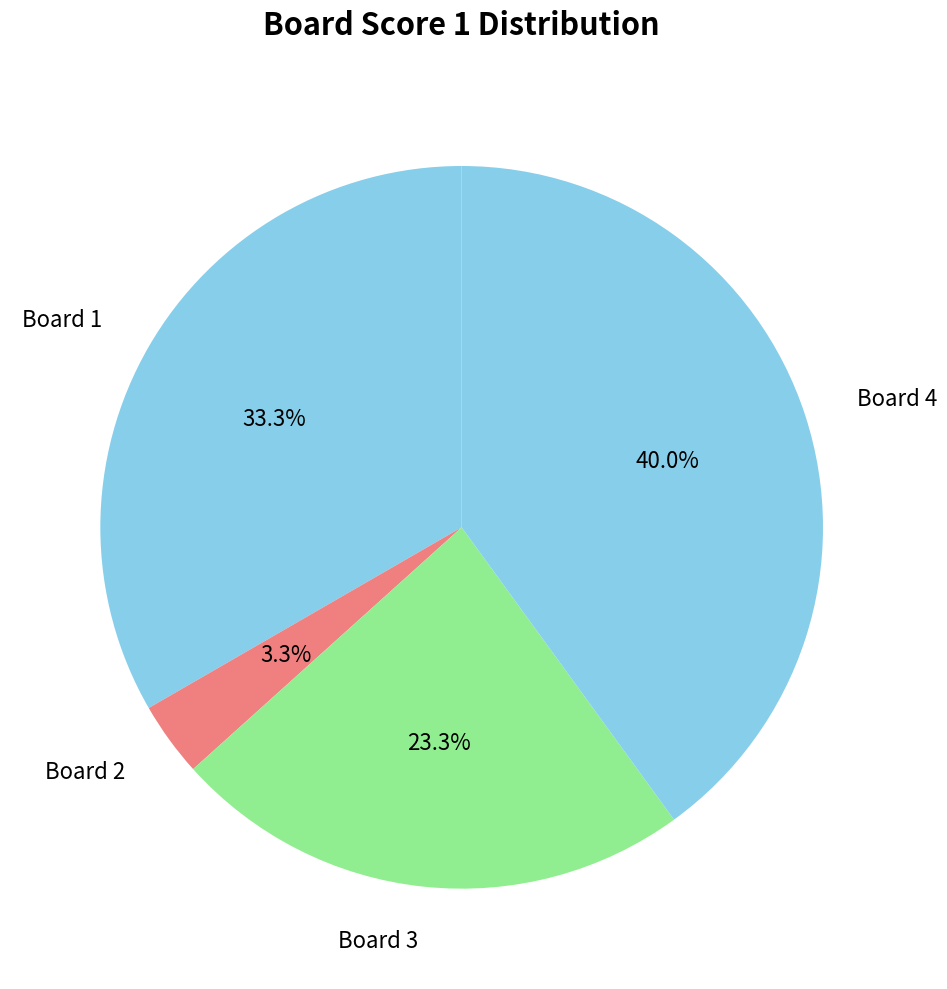

Count the number of slices in the pie.

4